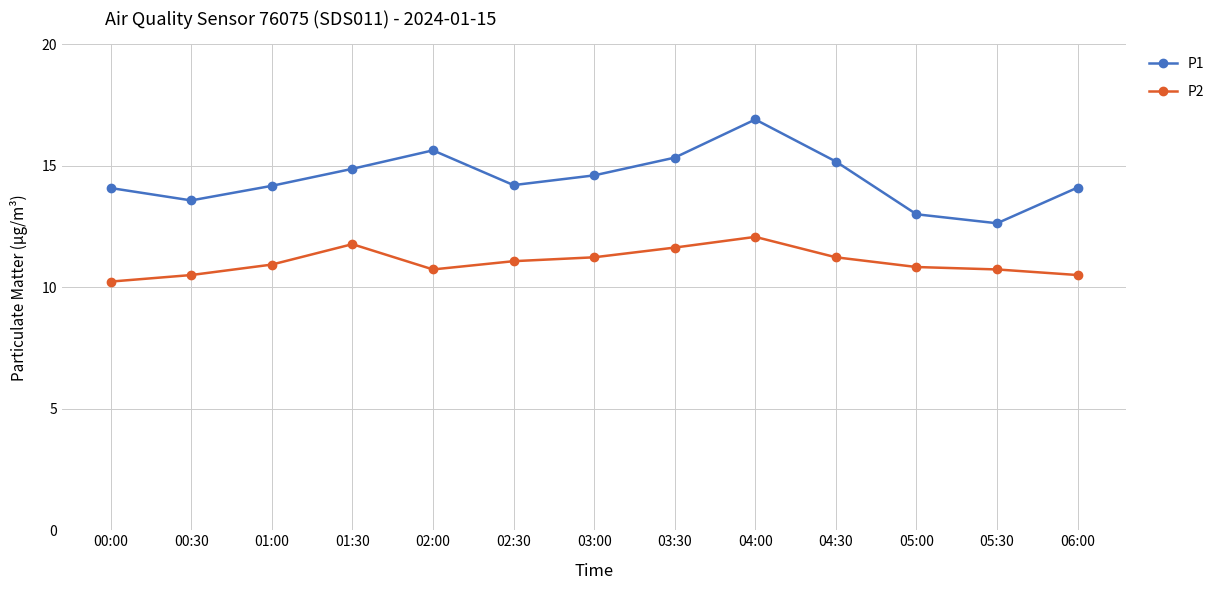

True or false: P2 and P1 intersect in this chart.

False